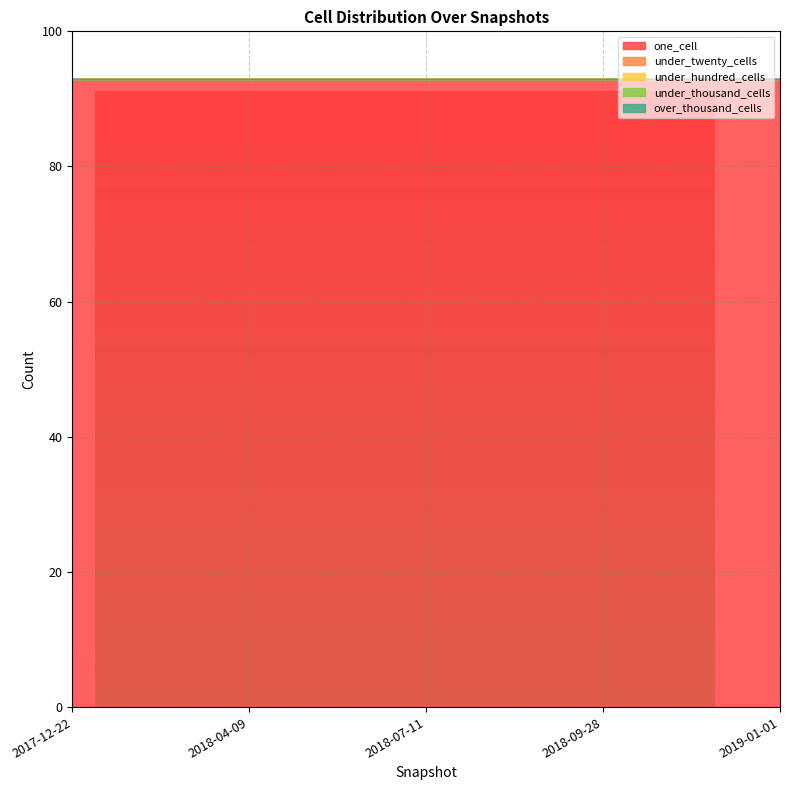

List the series in order of their peak value, highest first.

one_cell, under_twenty_cells, under_hundred_cells, under_thousand_cells, over_thousand_cells